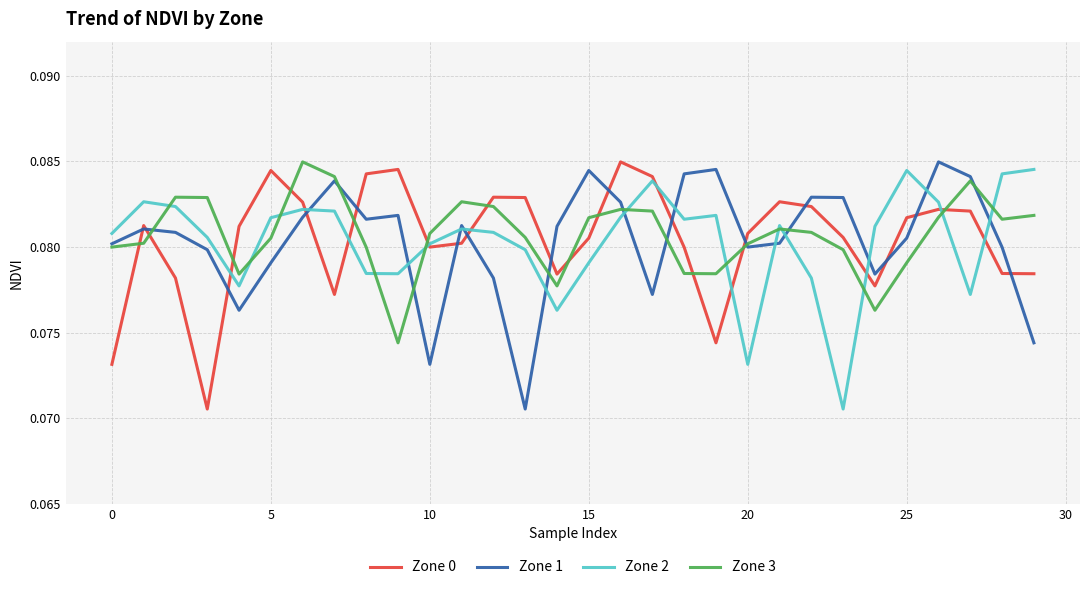

After their last crossing, which series has the higher values: Zone 0 or Zone 3?

Zone 3